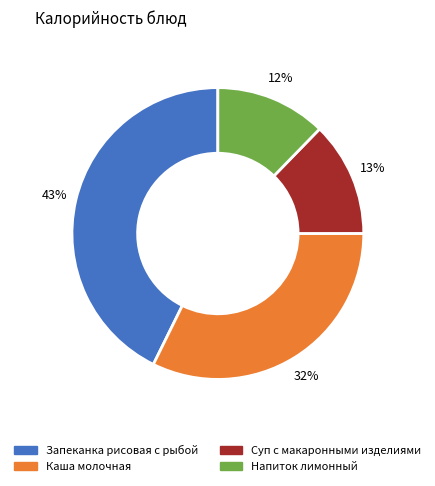

To the nearest percent, what is the average slice percentage?

25%